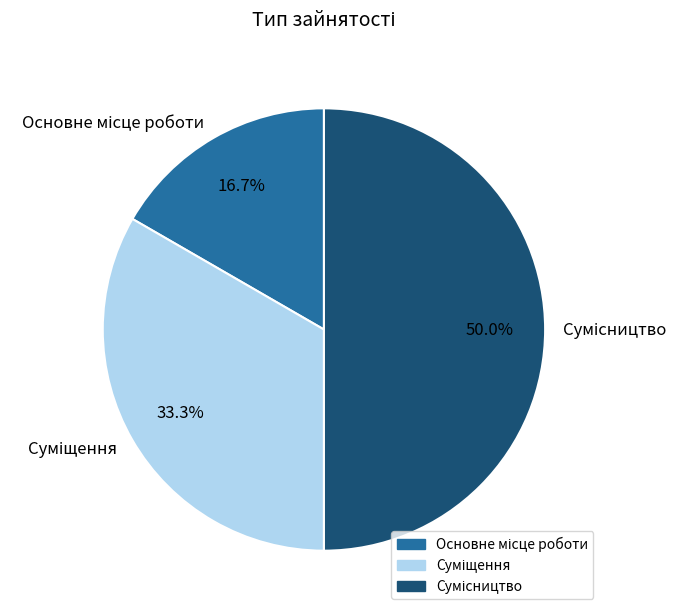

Count the number of slices in the pie.

3